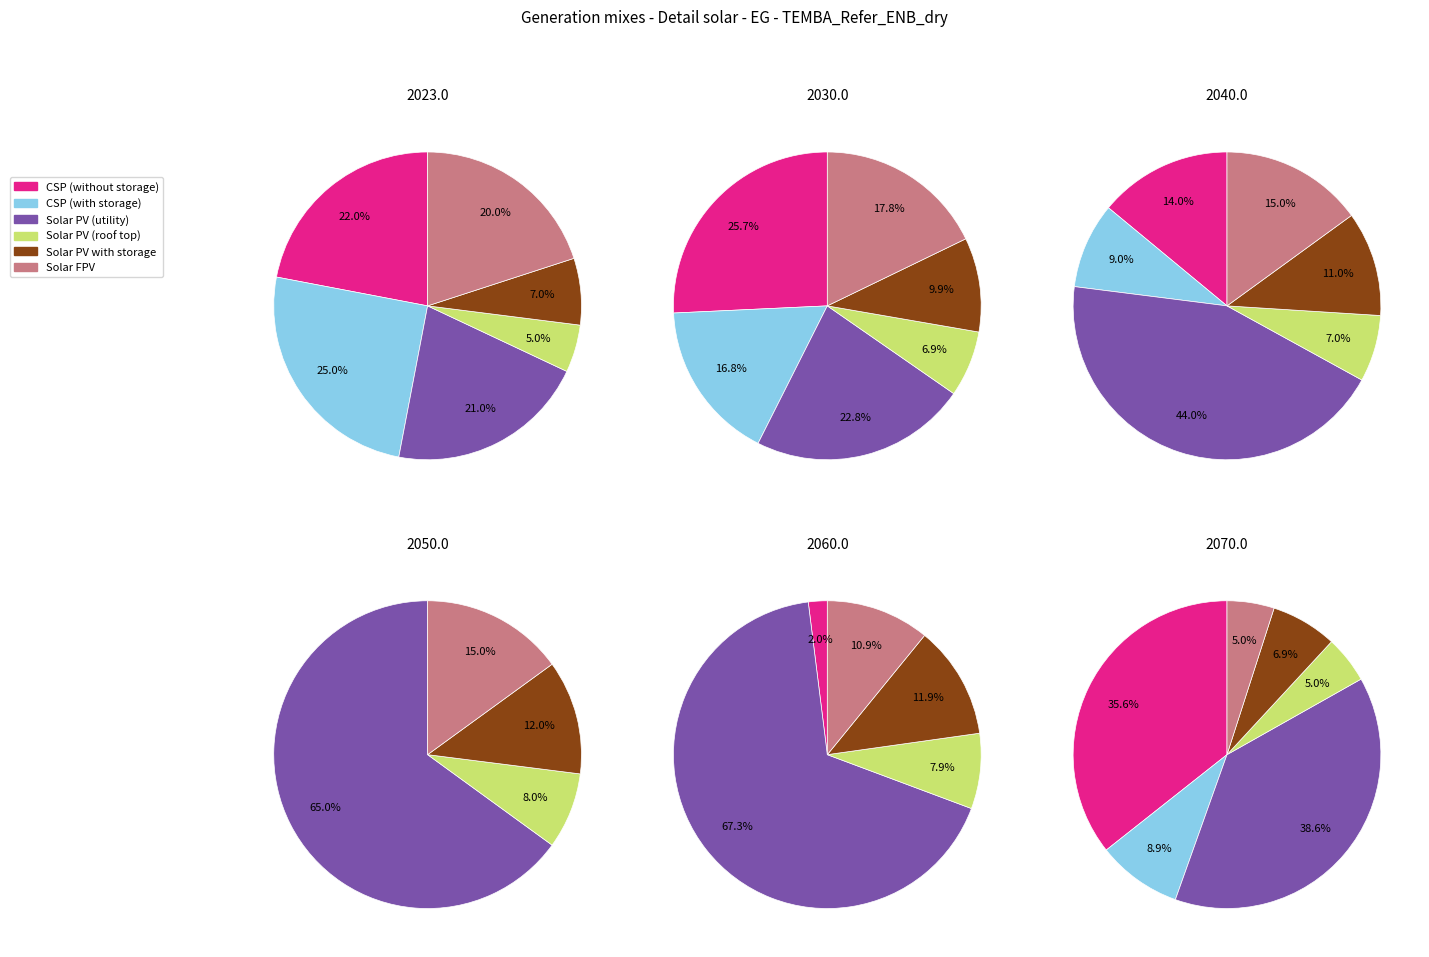

The 3 slice represents 26% of the pie. True or false?

False